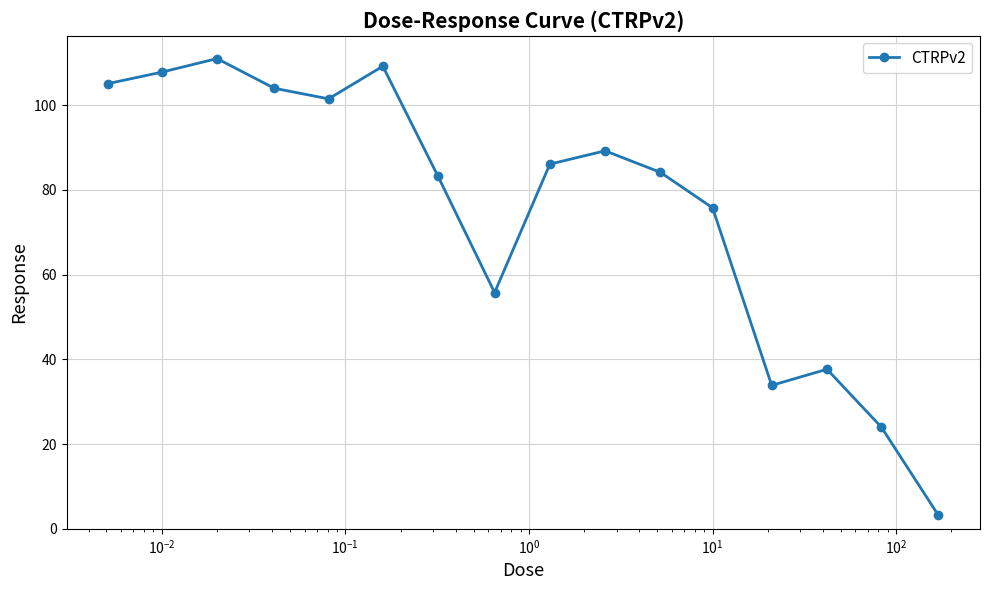

True or false: the data has more than 2 interior local peaks.

True